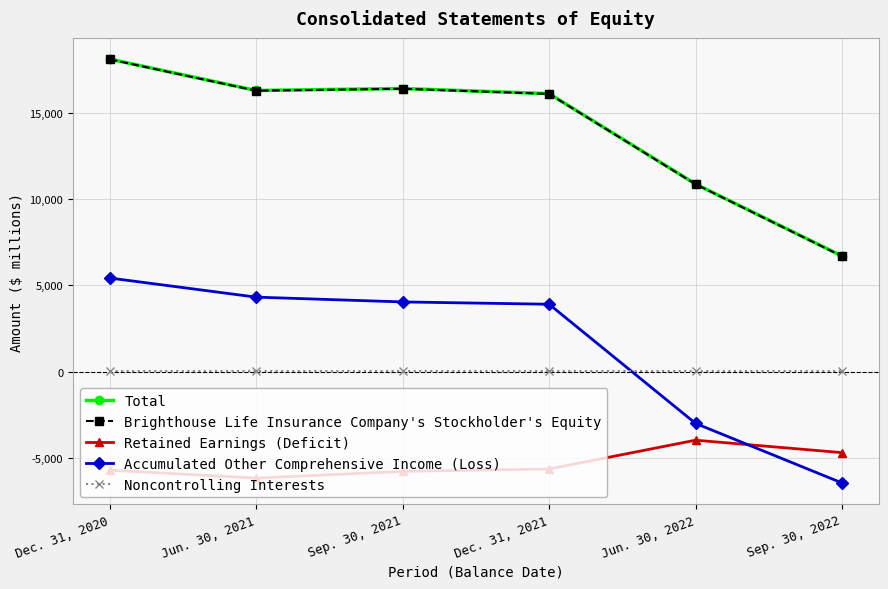

What is the difference between the highest and lowest values at Jun. 30, 2021?

22475